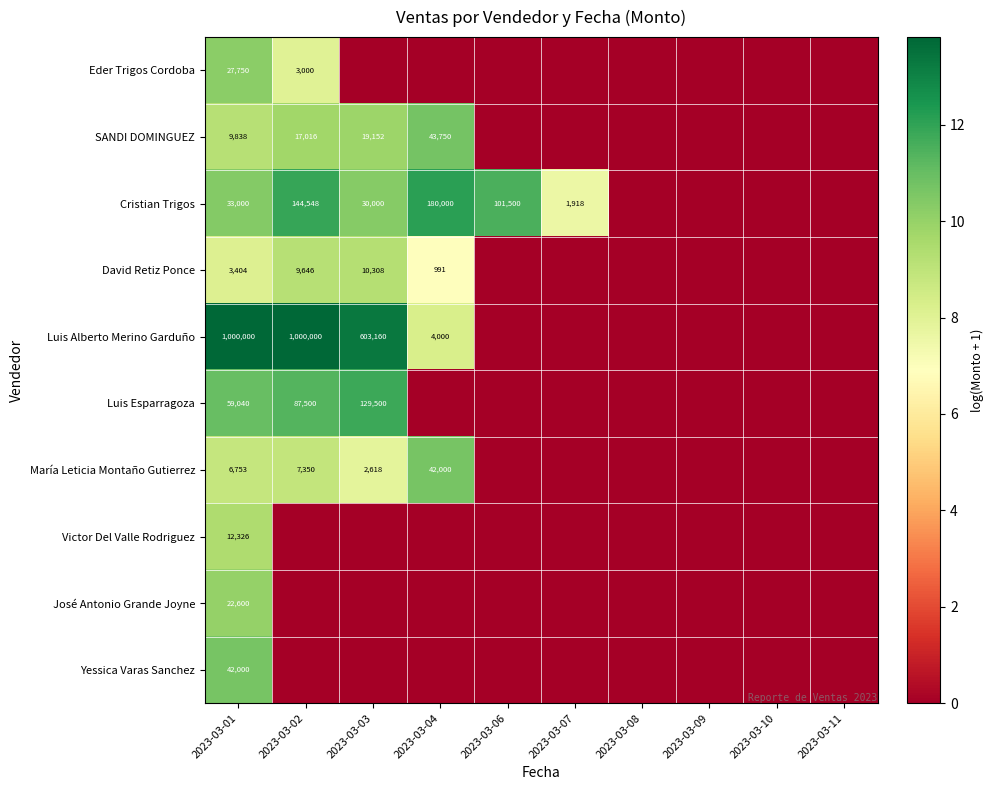

The value of Luis Esparragoza at 2023-03-01 is 59040. True or false?

True